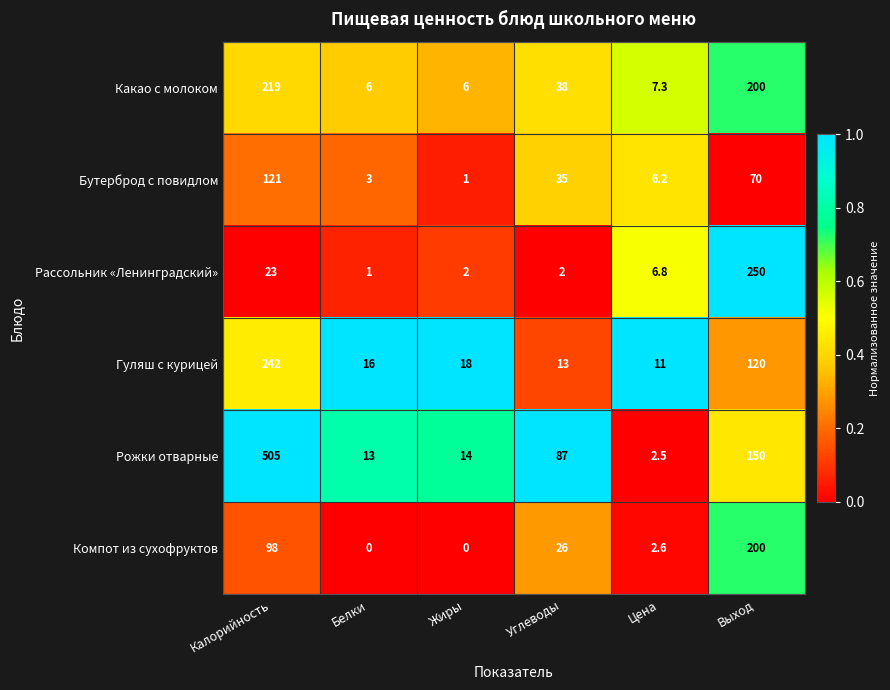

What is the difference between the Гуляш с курицей values at Цена and Выход?

109.0